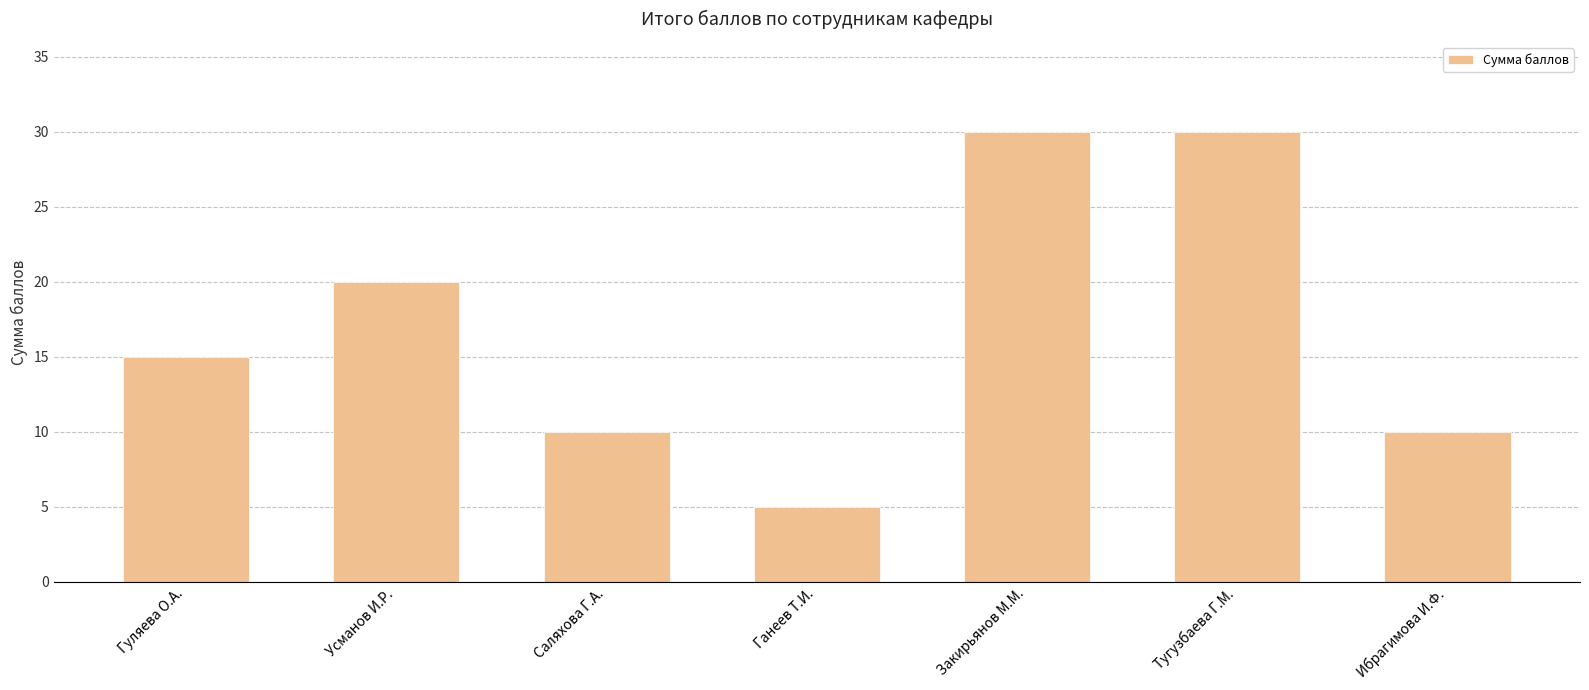

Which has a higher value, Ибрагимова И.Ф. or Ганеев Т.И.?

Ибрагимова И.Ф.